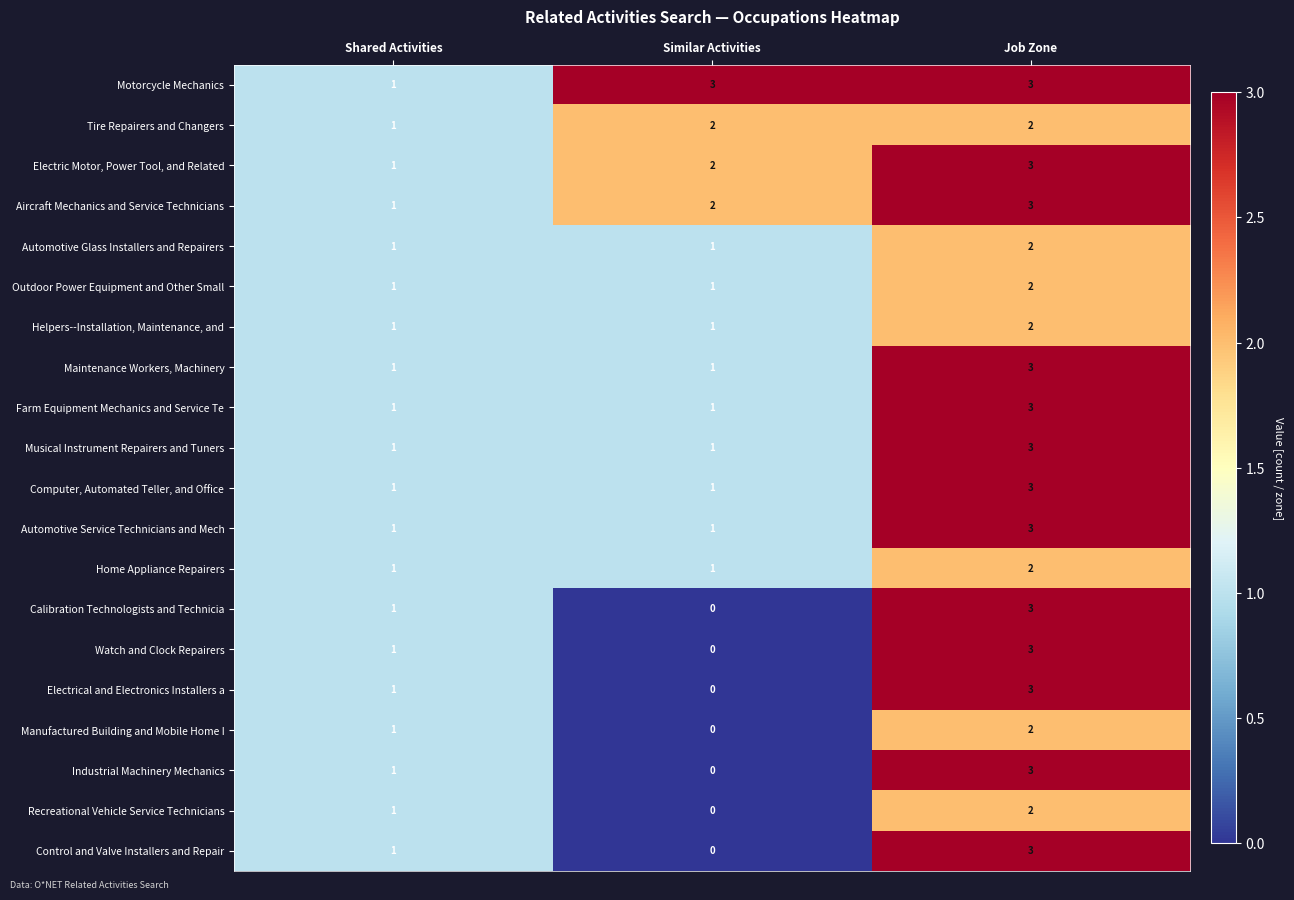

Count the Aircraft Mechanics and Service Technicians values in the range 1 to 3.

3